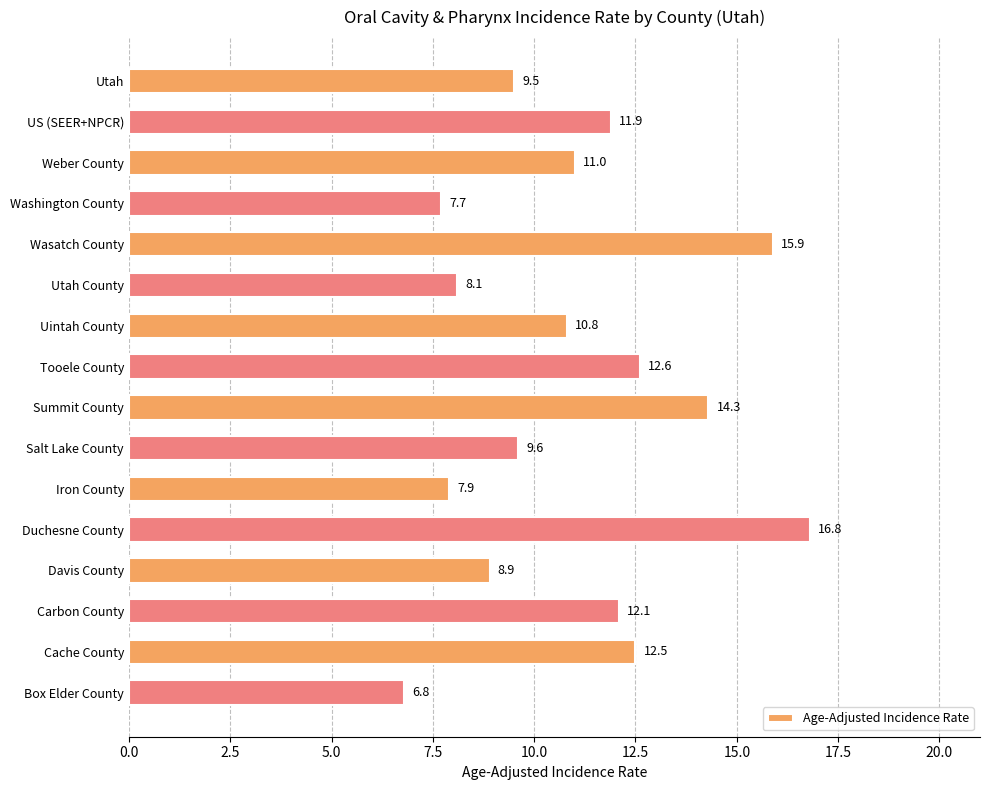

What is the maximum value shown in the chart?

16.8